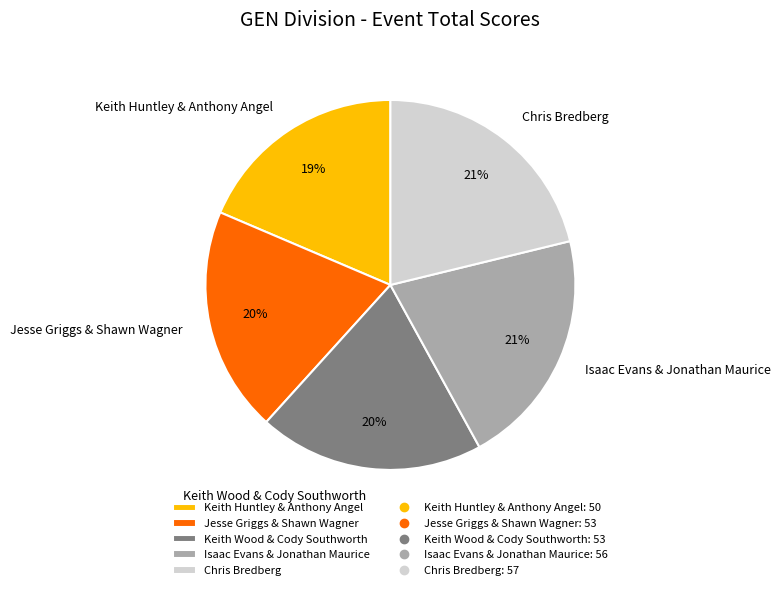

To the nearest percent, what is the average slice percentage?

20%